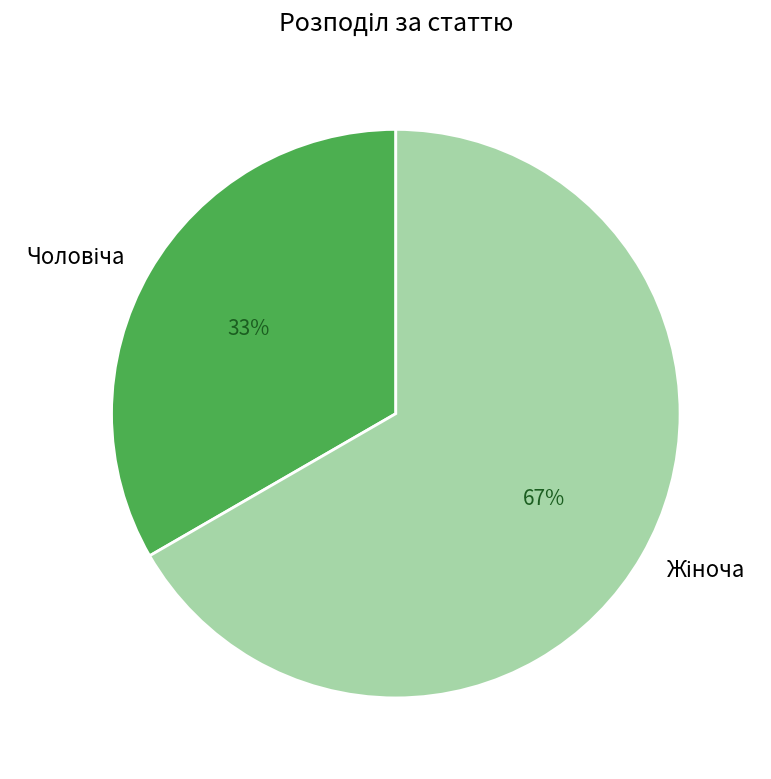

To the nearest percent, what is the average slice percentage?

50%